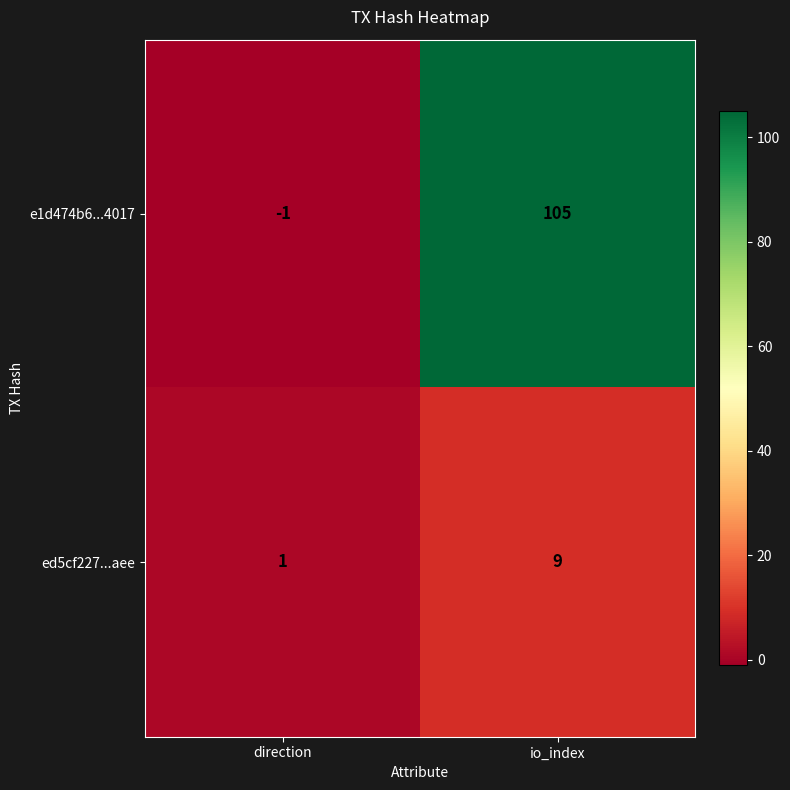

Which series changed the most between direction and io_index?

e1d474b6...4017